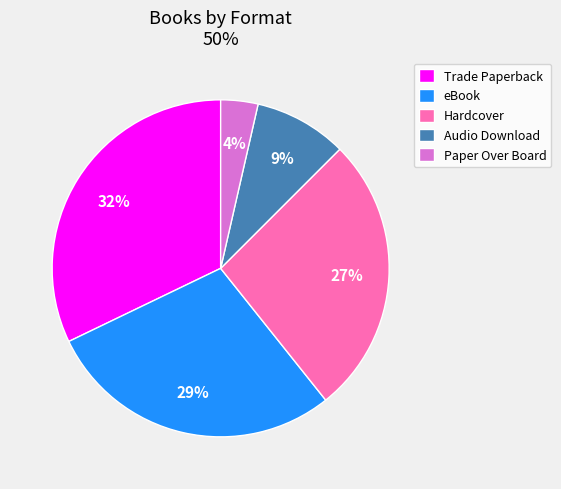

What percentage is the Audio Download slice, to the nearest percent?

9%